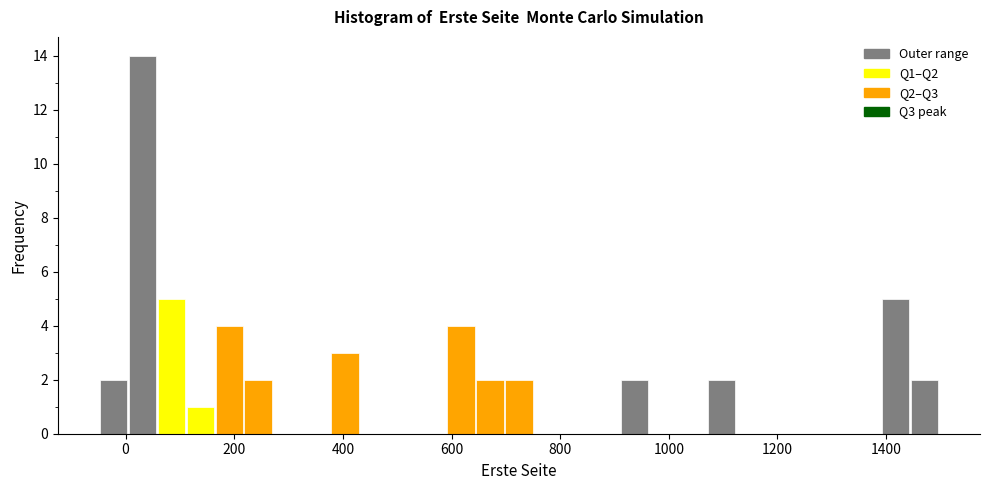

Around what value on the x-axis is the tallest bar? Give the approximate position of its centre, as read against the axis.

40